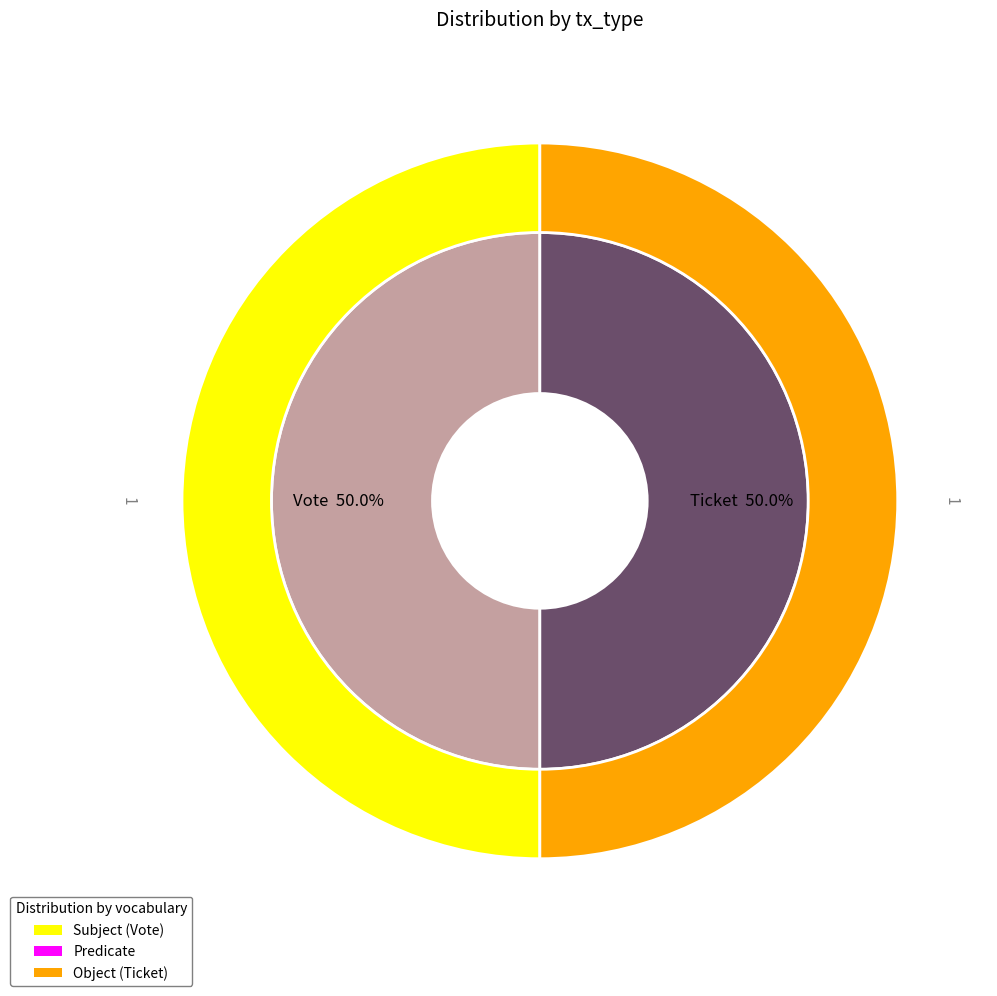

How many slices are in this pie chart?

2